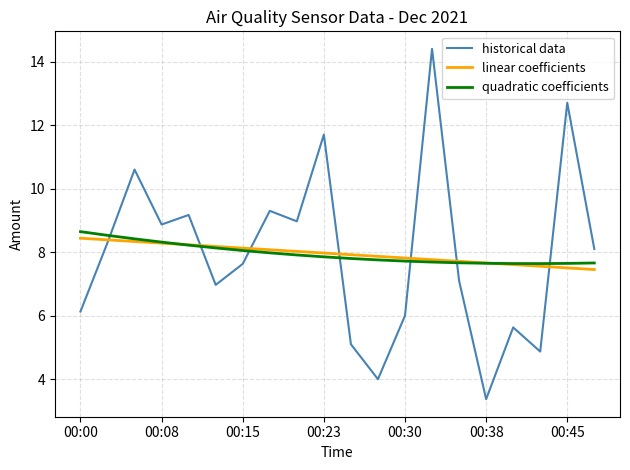

After their last crossing, which series has the higher values: historical data or quadratic coefficients?

historical data